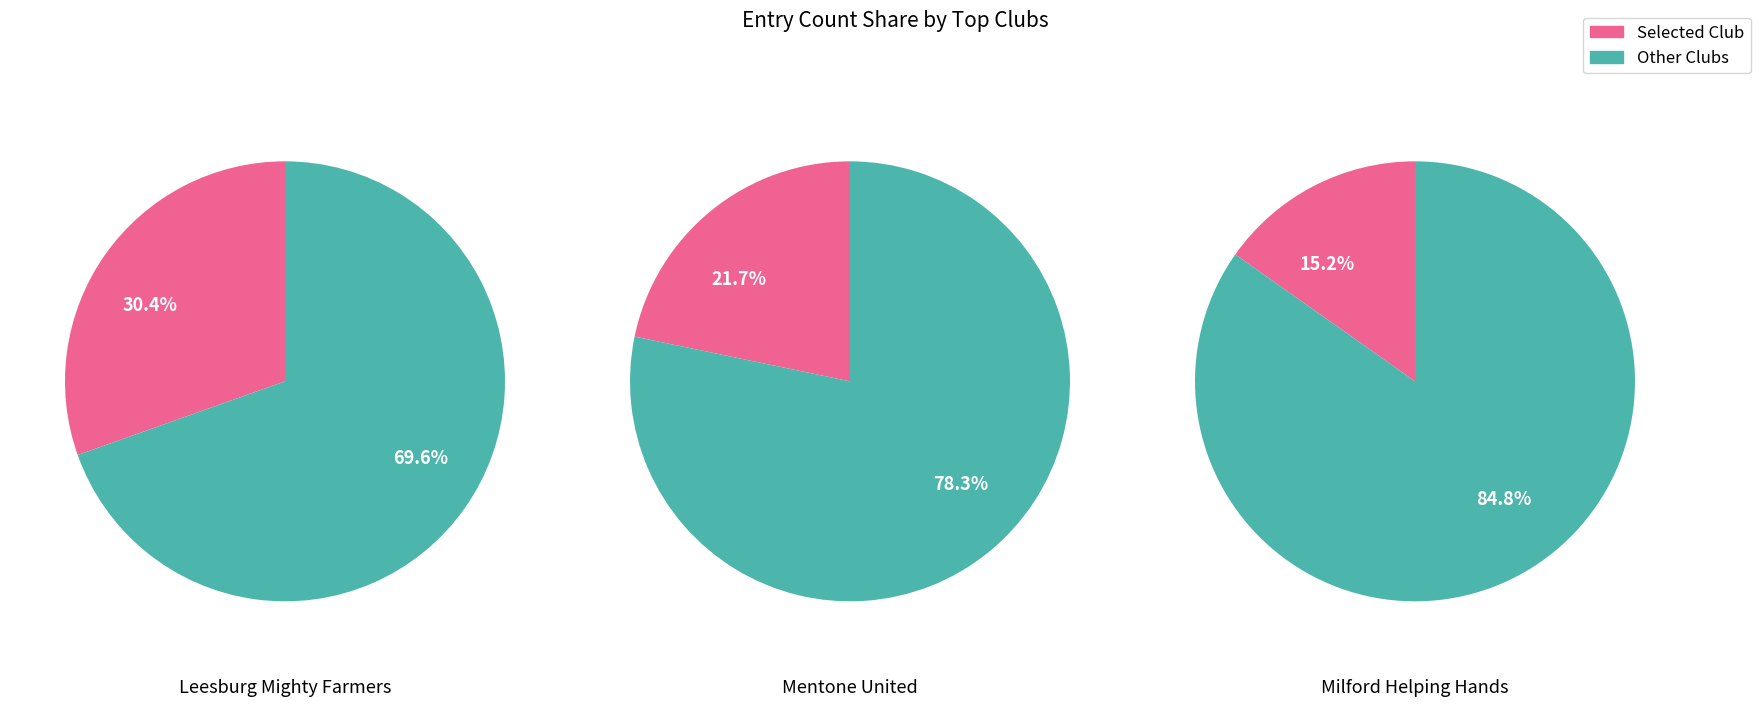

Combined, do 2 and 1 account for over 50%?

No